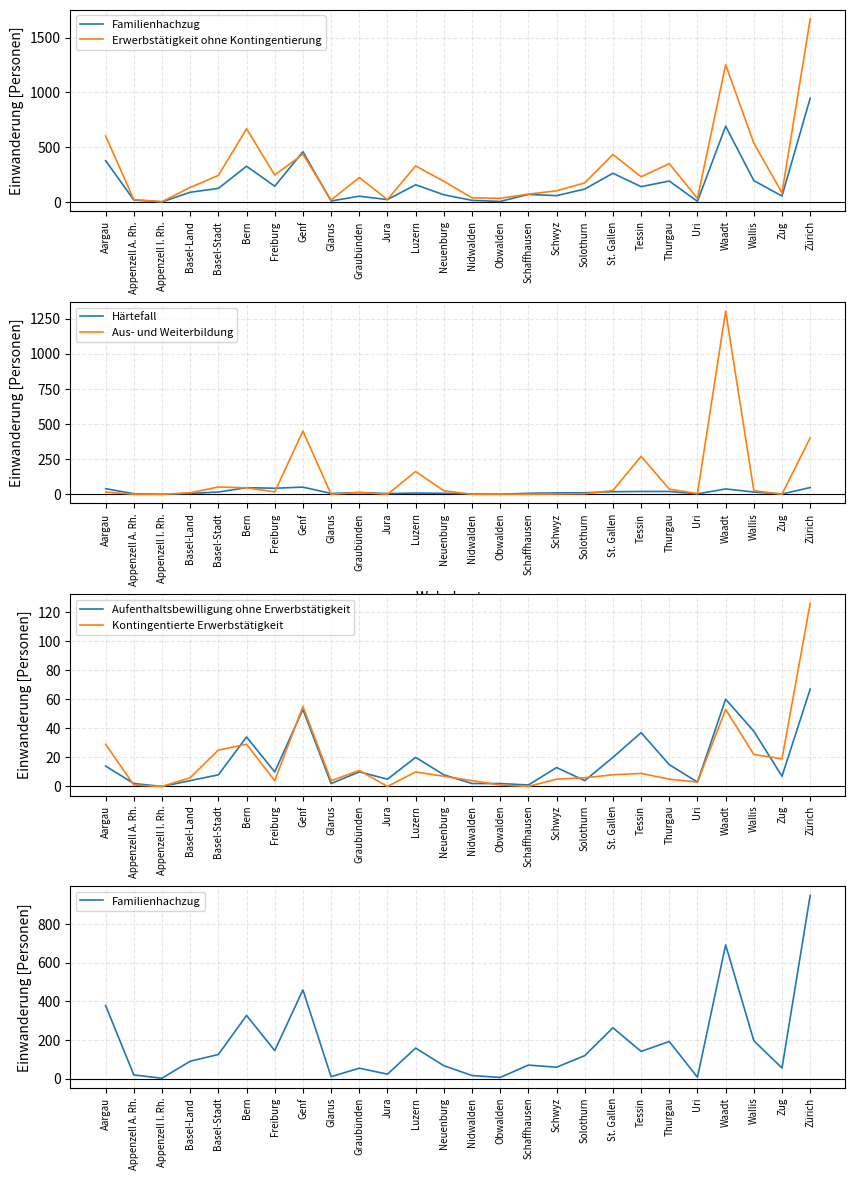

How many data points does each series have?

26